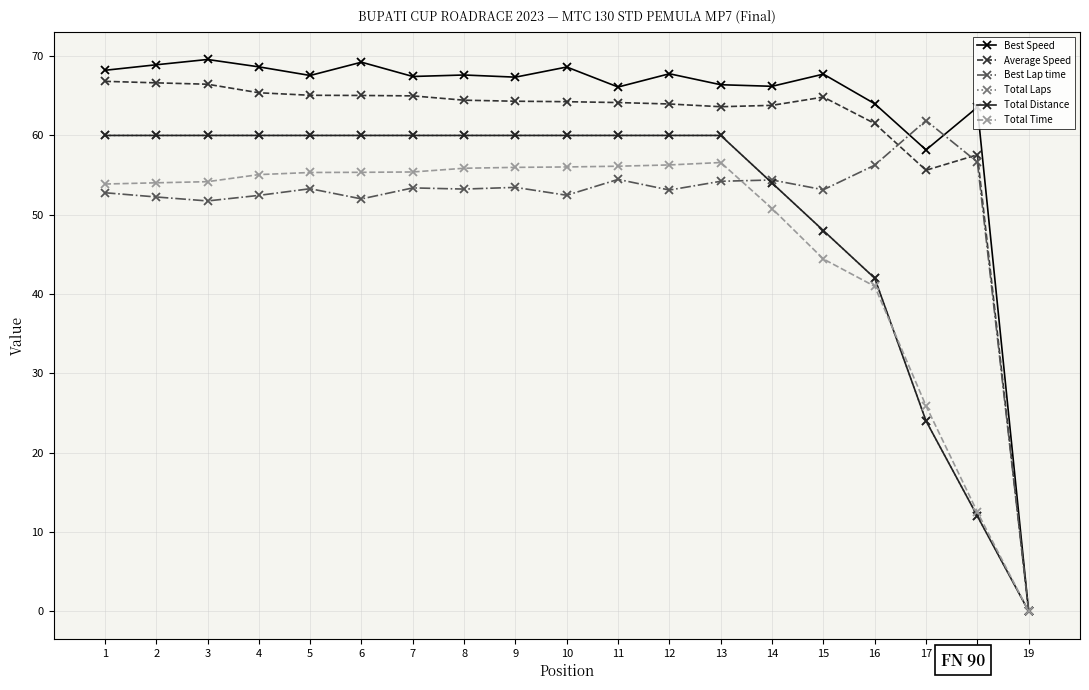

At which label does Best Speed first exceed 67?

1